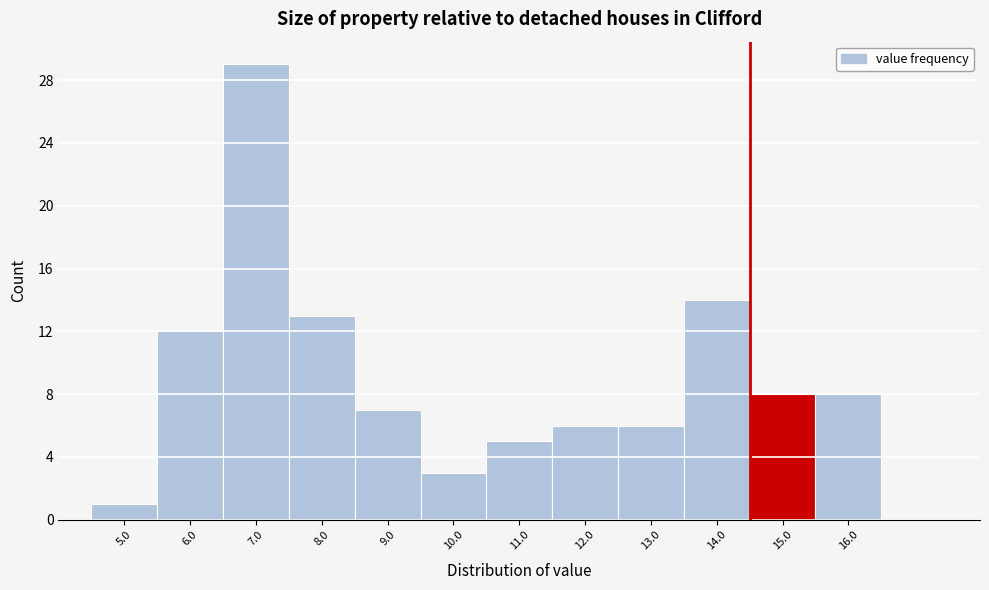

Reading left to right, list every bar in this chart as the range it spans on the x-axis followed by its height. The values are not printed on the chart, so give them approximately, as read against the axis.

4.5 to 5.5: 1
5.5 to 6.5: 12
6.5 to 7.5: 29
7.5 to 8.5: 13
8.5 to 9.5: 7
9.5 to 10.5: 3
10.5 to 11.5: 5
11.5 to 12.5: 6
12.5 to 13.5: 6
13.5 to 14.5: 14
14.5 to 15.5: 8
15.5 to 16.5: 8